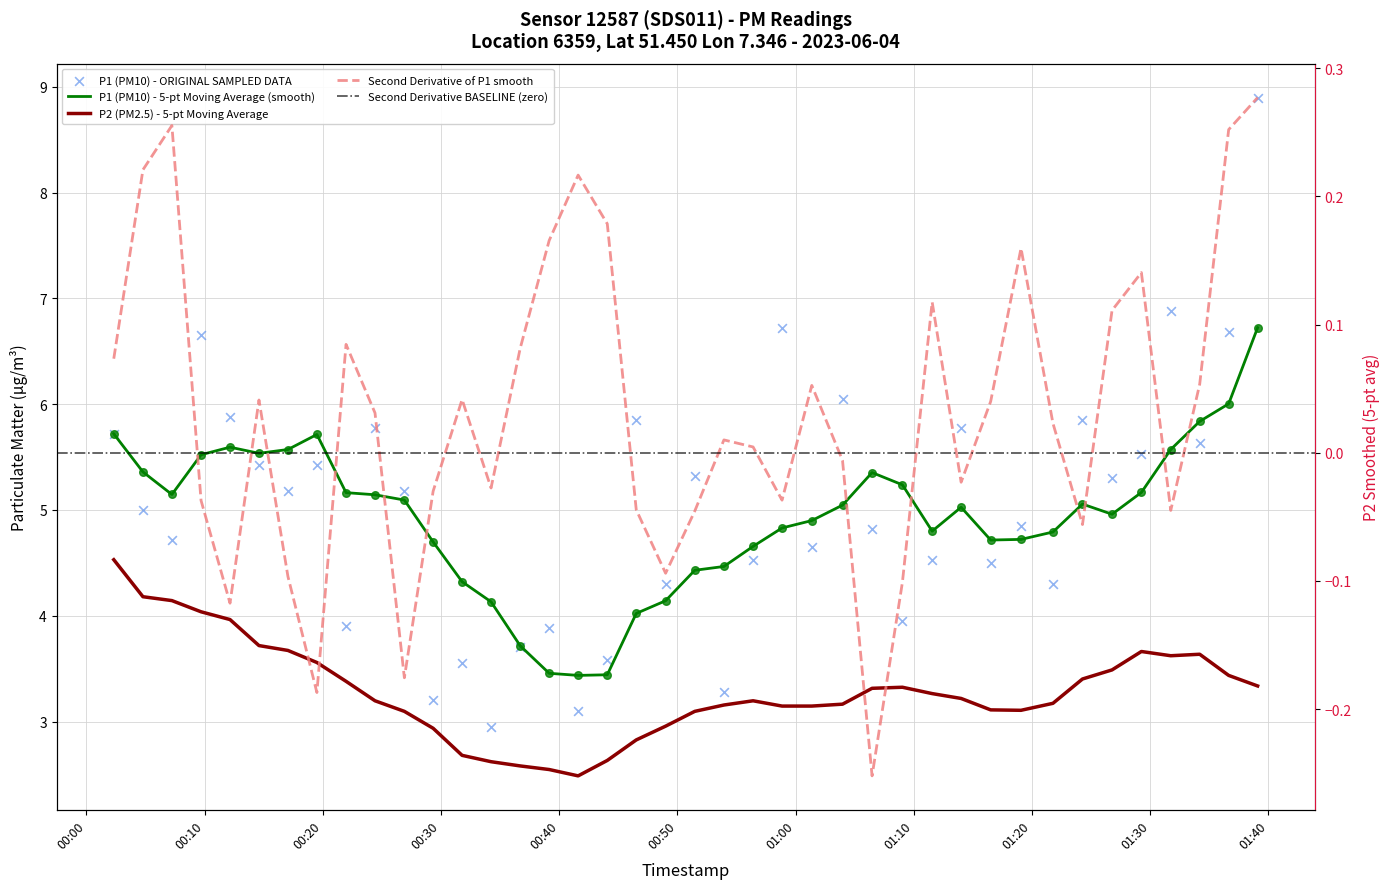

Between 2023-06-04T01:34:11 and 2023-06-04T01:19:04, which is larger?

2023-06-04T01:34:11